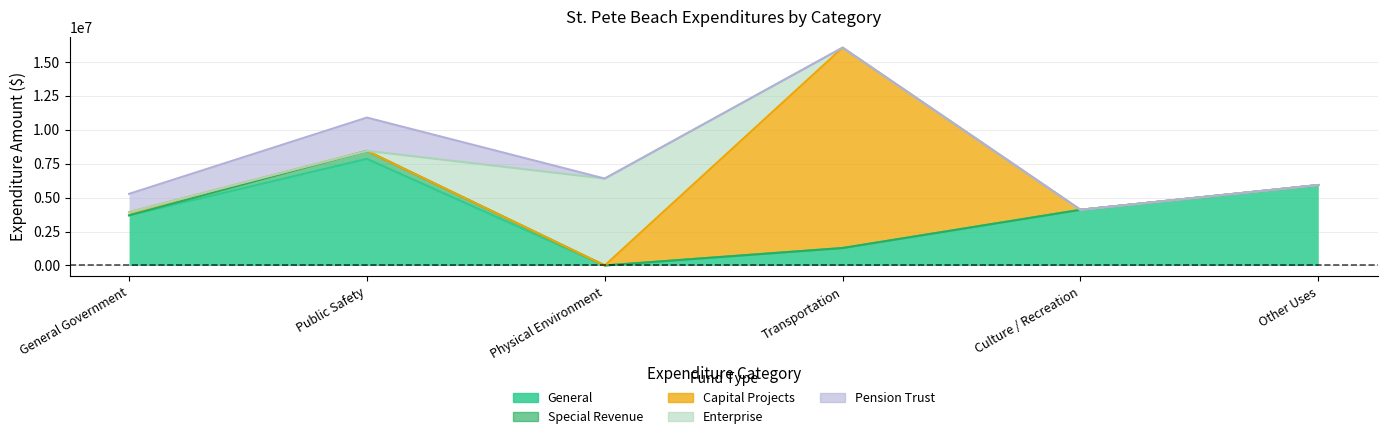

At which label does Pension Trust reach its peak?

Public Safety